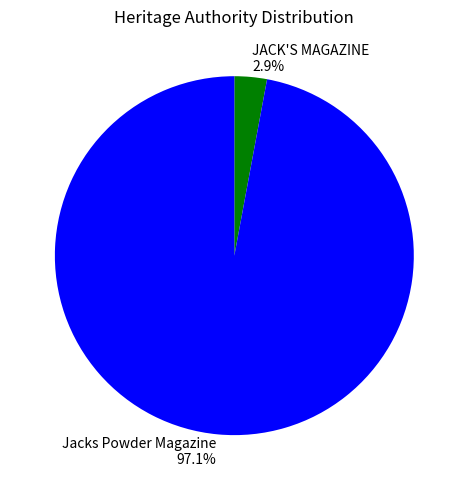

What percentage is NOT represented by JACK'S MAGAZINE?

97.1%